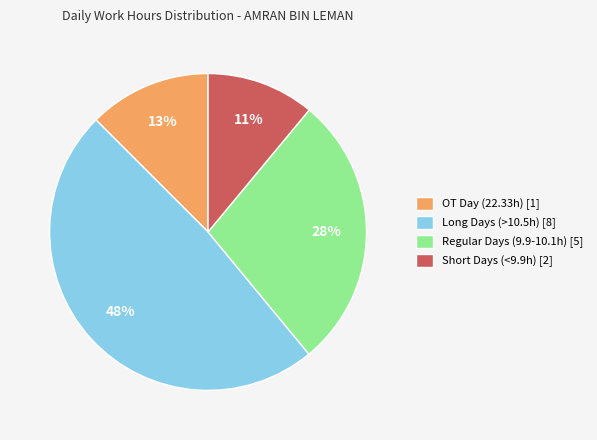

What is the smallest slice in the pie chart?

Short Days (<9.9h) [2]